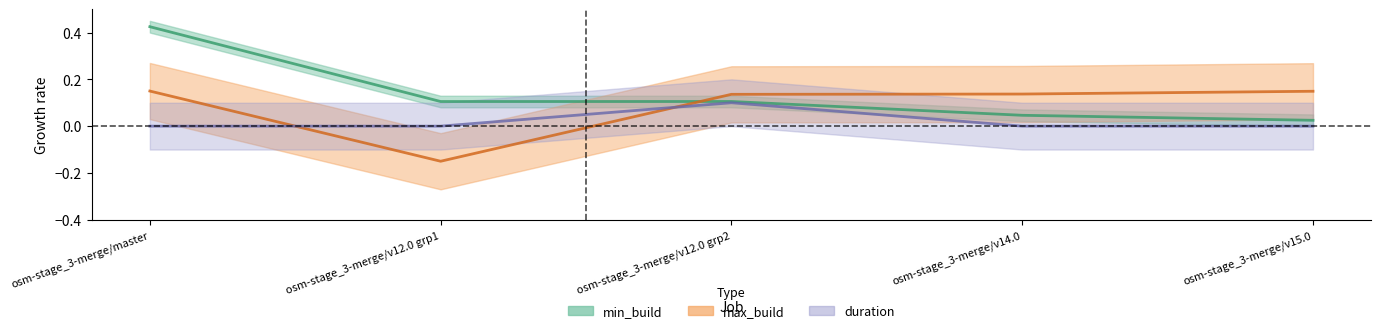

Does the chart have visible grid lines?

No